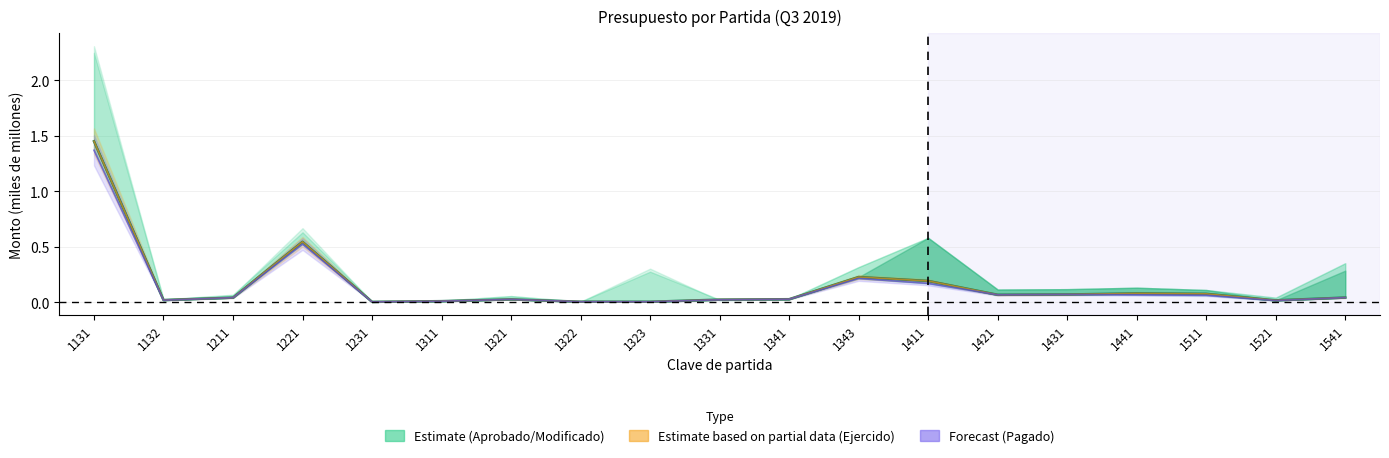

List the labels in order of value, smallest first.

1231, 1323, 1322, 1311, 1521, 1132, 1331, 1321, 1341, 1211, 1541, 1421, 1431, 1511, 1441, 1411, 1343, 1221, 1131